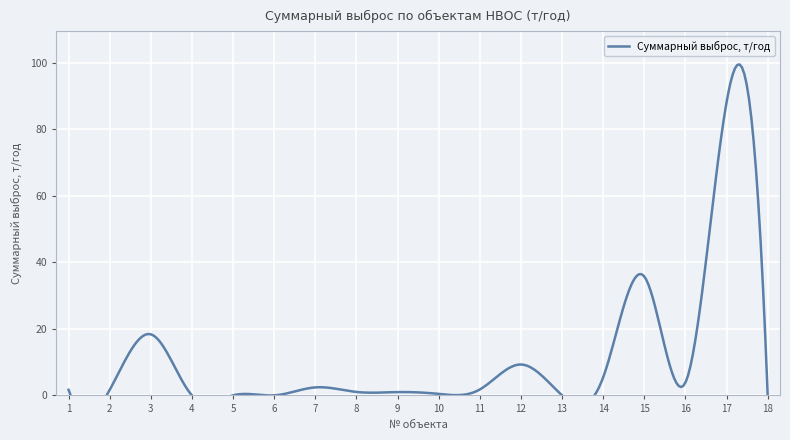

What is the difference between the maximum and minimum values?

88.1